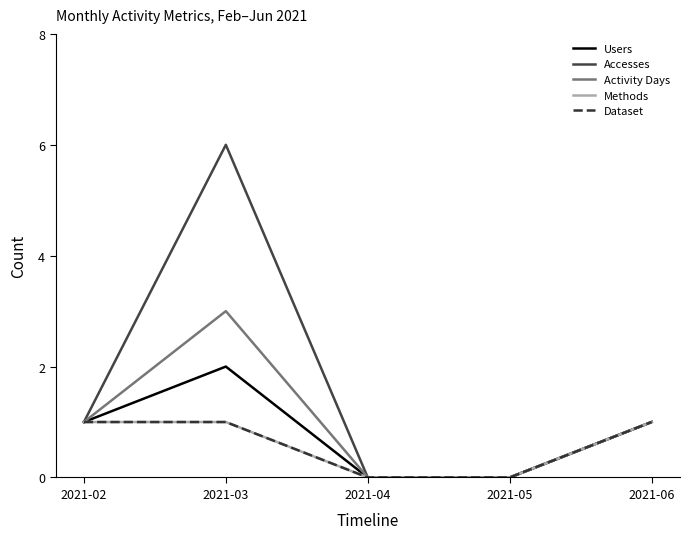

Is this an area chart (filled region under the line)?

No